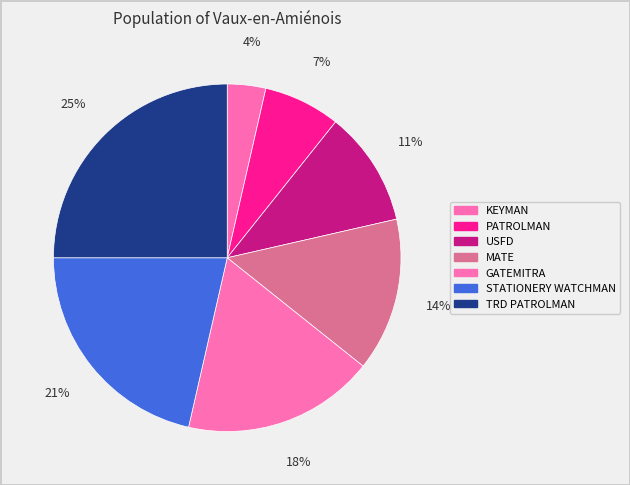

Which category has the biggest portion of the pie?

TRD PATROLMAN